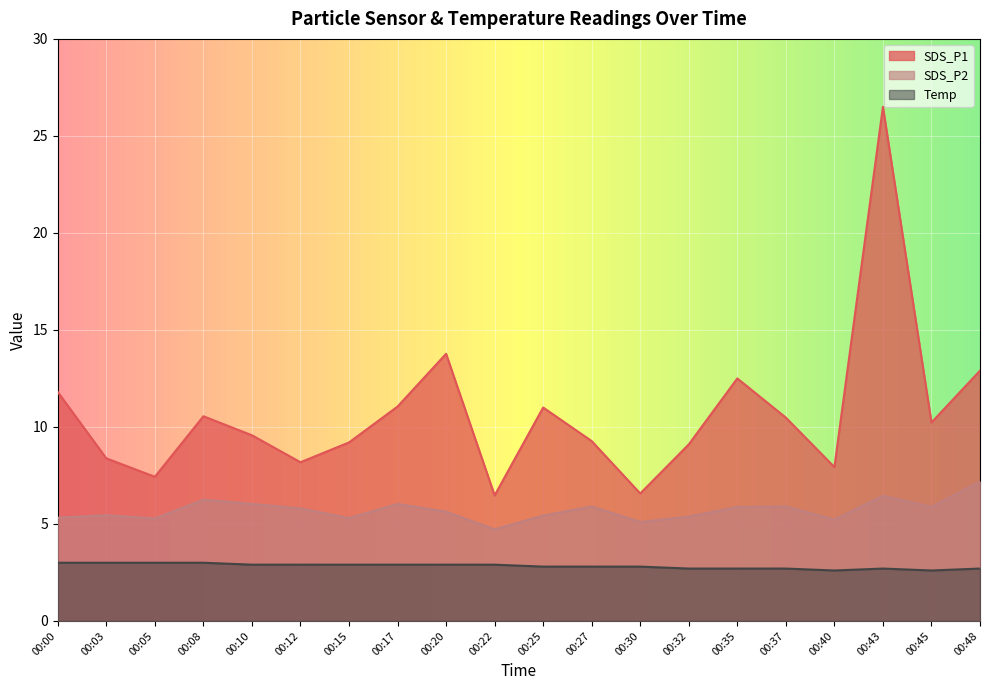

Between 00:22 and 00:25, which series saw the biggest shift?

SDS_P1